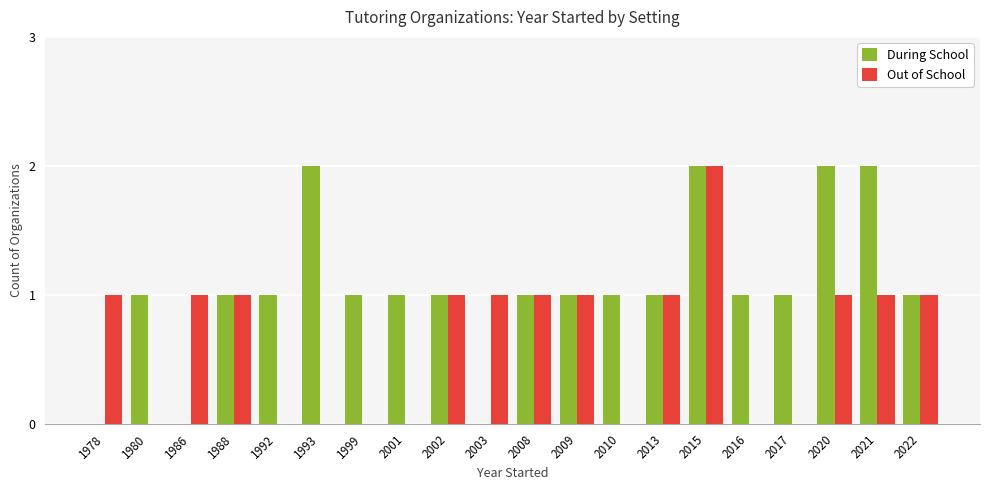

Are the bars grouped side by side (vs. stacked)?

Yes